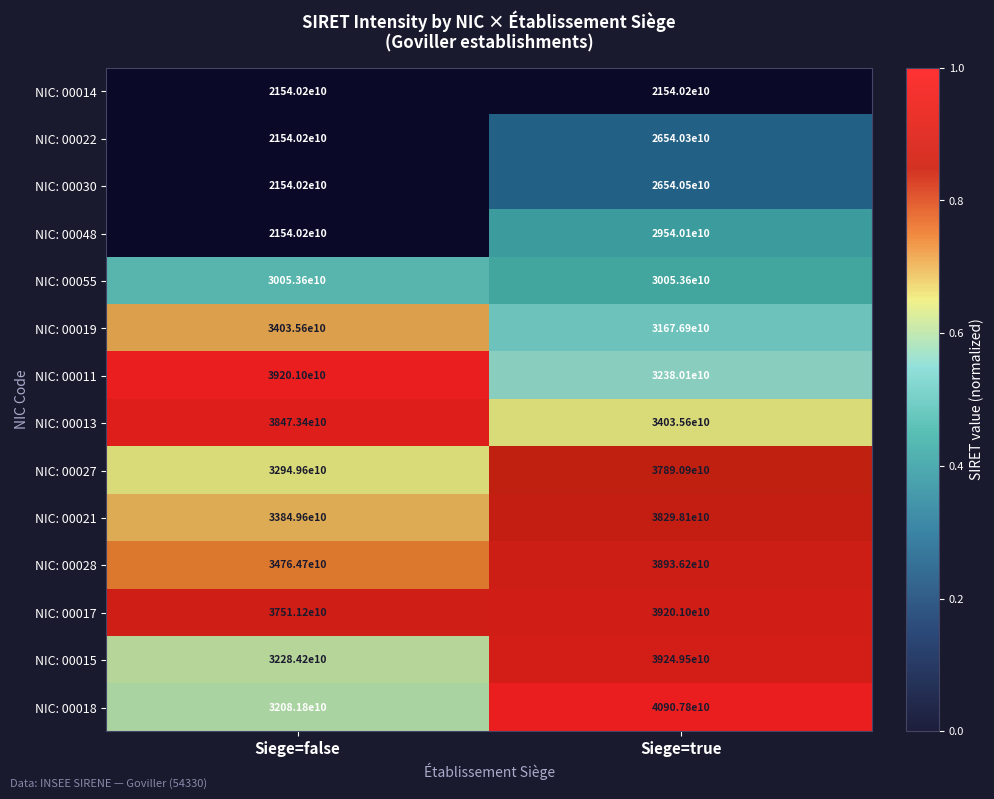

Is it true that NIC: 00011 equals 39201000000000 at Siege=false?

True